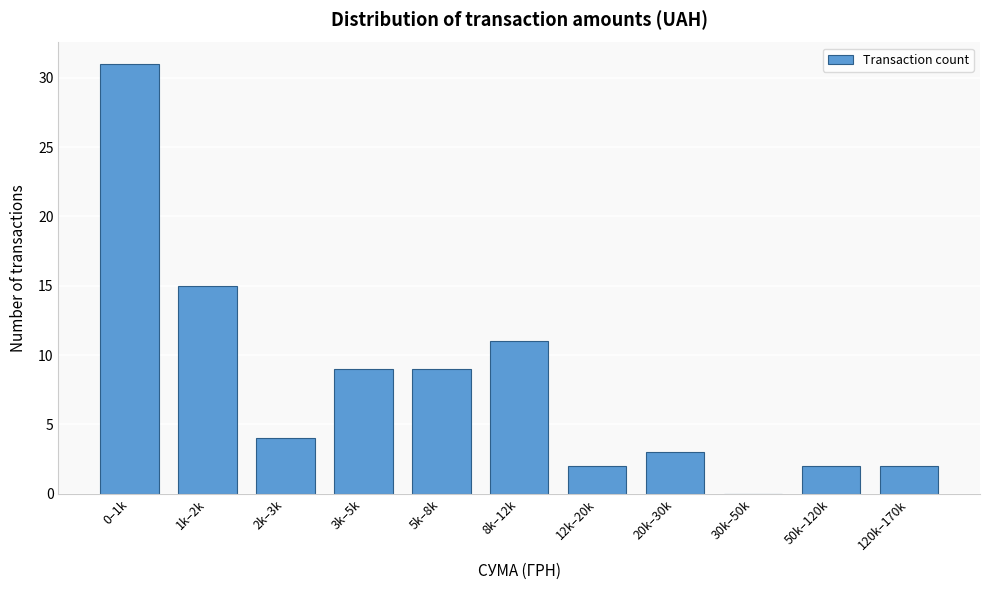

Reading right to left, transcribe all the data shown in this chart.

120k–170k=2	50k–120k=2	30k–50k=0	20k–30k=3	12k–20k=2	8k–12k=11	5k–8k=9	3k–5k=9	2k–3k=4	1k–2k=15	0–1k=31